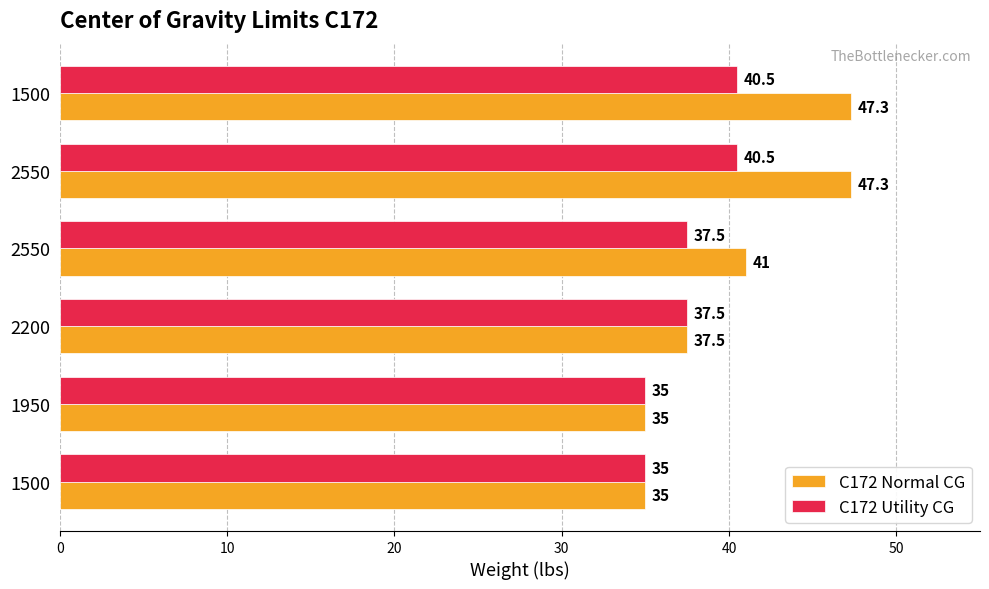

How many categories are shown in the chart?

6